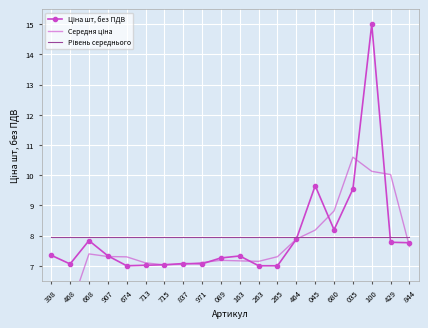

Which has a higher value, 464 or 971?

464